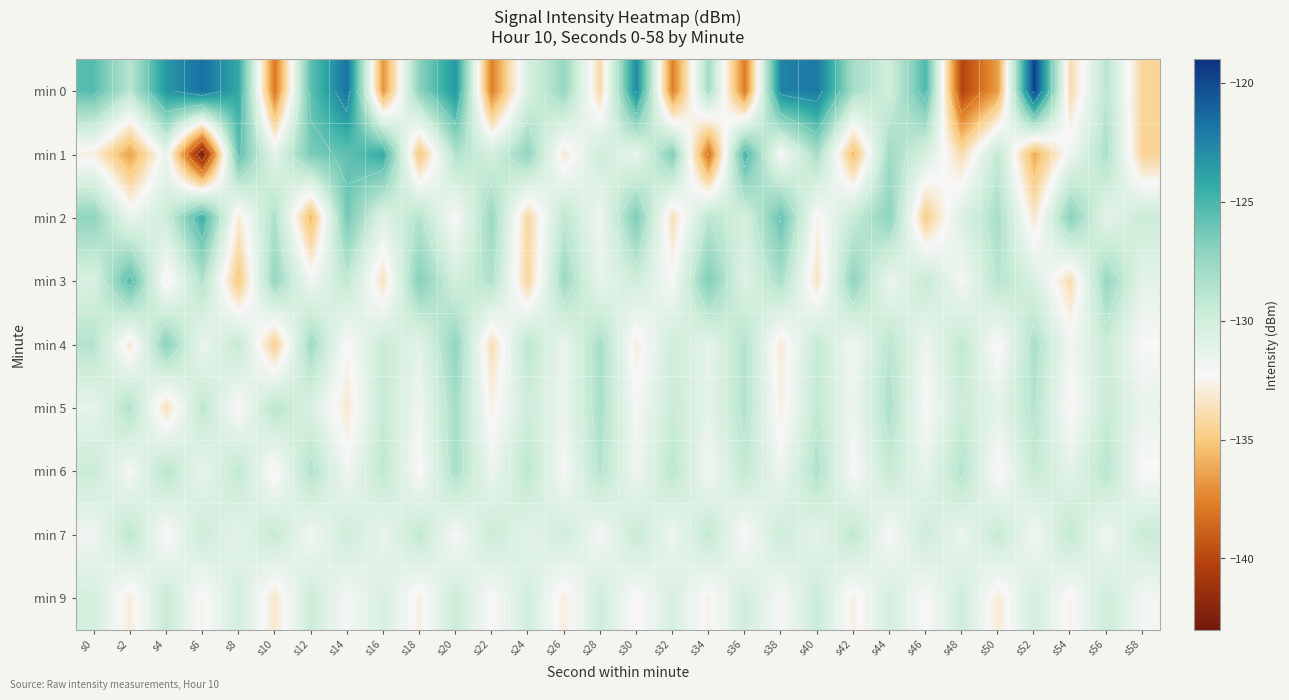

What is the sum of all min 6 values?

-3913.5